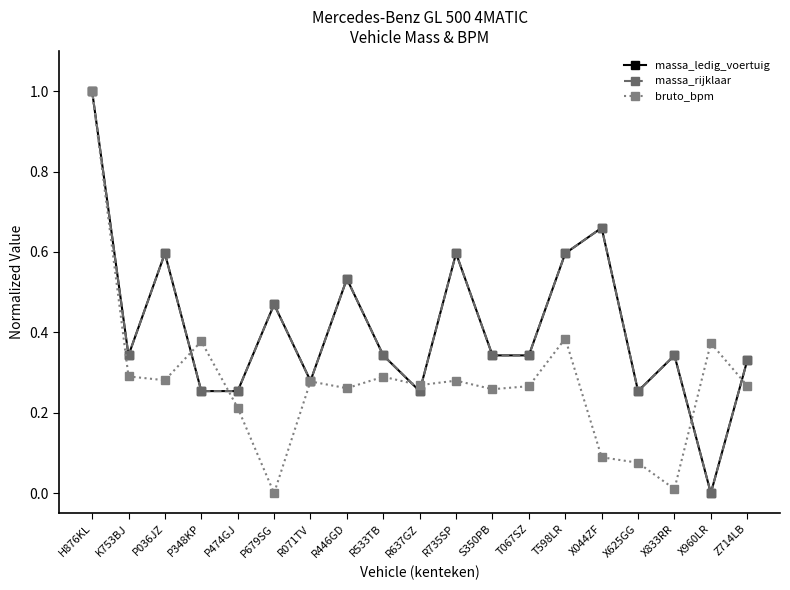

Is it true that bruto_bpm equals 0.5 at R533TB?

False